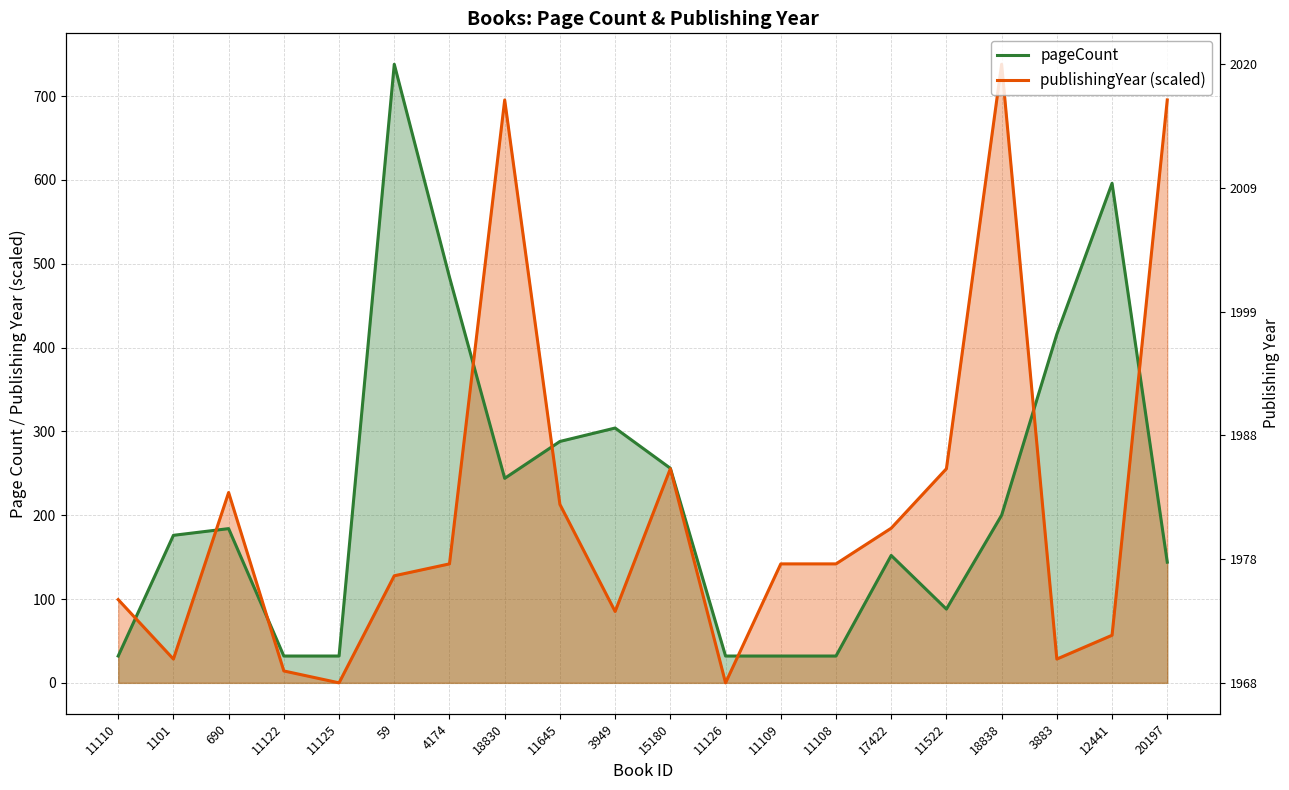

True or false: pageCount and publishingYear (scaled) cross at least once.

True